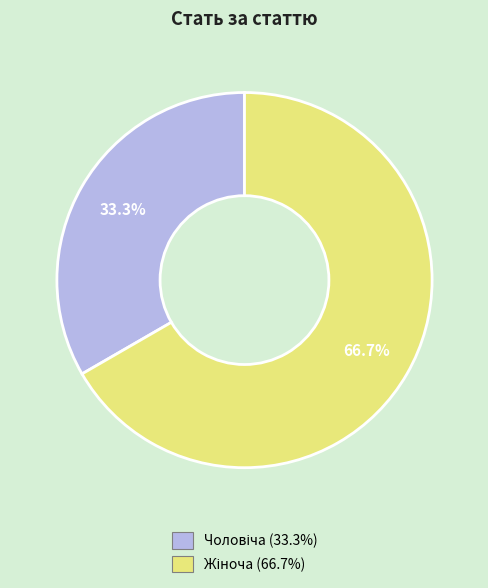

Is there a majority slice in this chart?

Yes